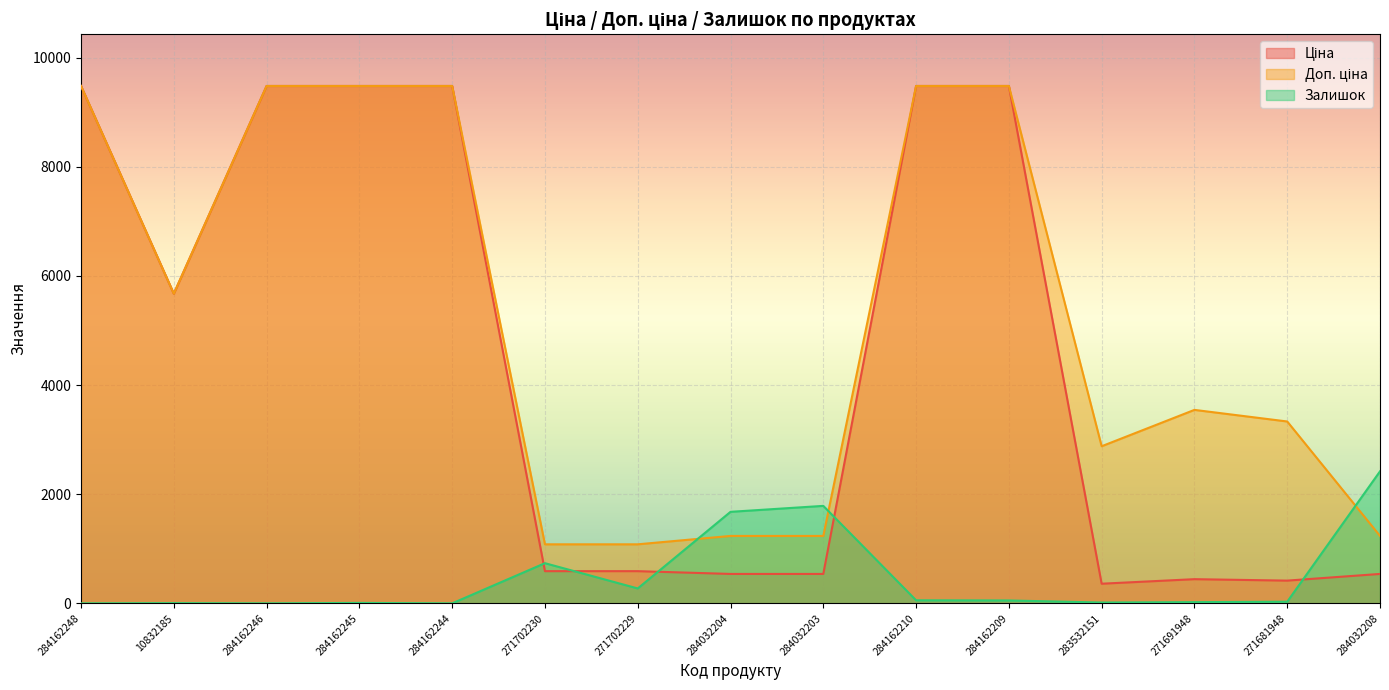

How many values in the Доп. ціна series exceed 3544?

8